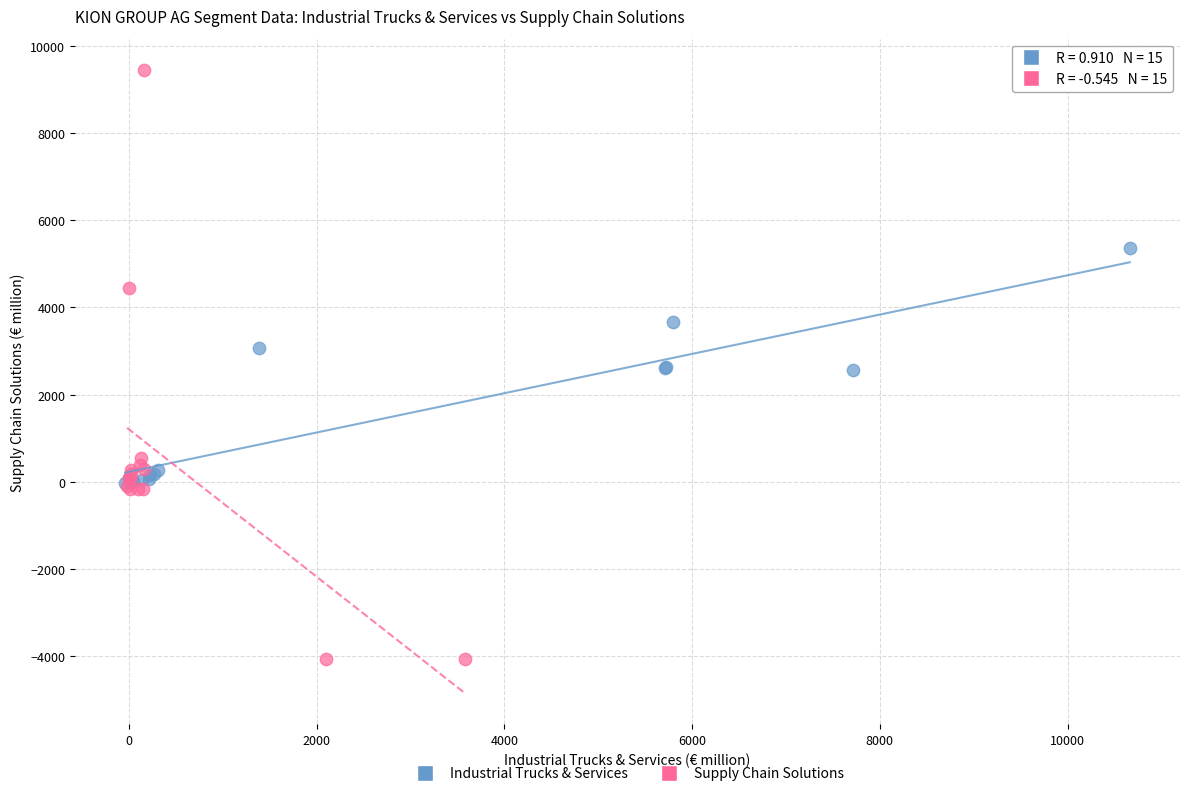

Which series reaches the maximum Y coordinate?

Supply Chain Solutions